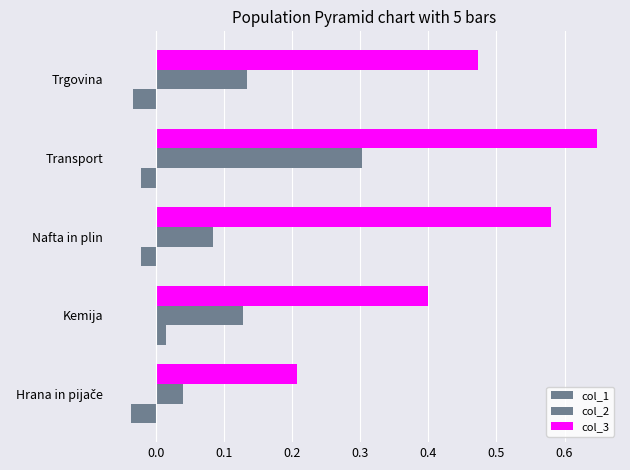

Count the number of categories in the chart.

5